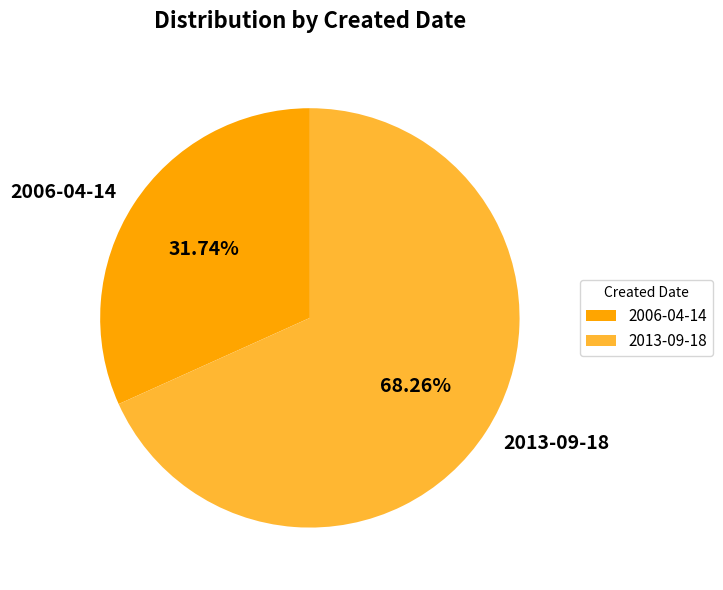

To the nearest percent, what percentage of the pie is 2013-09-18?

68%